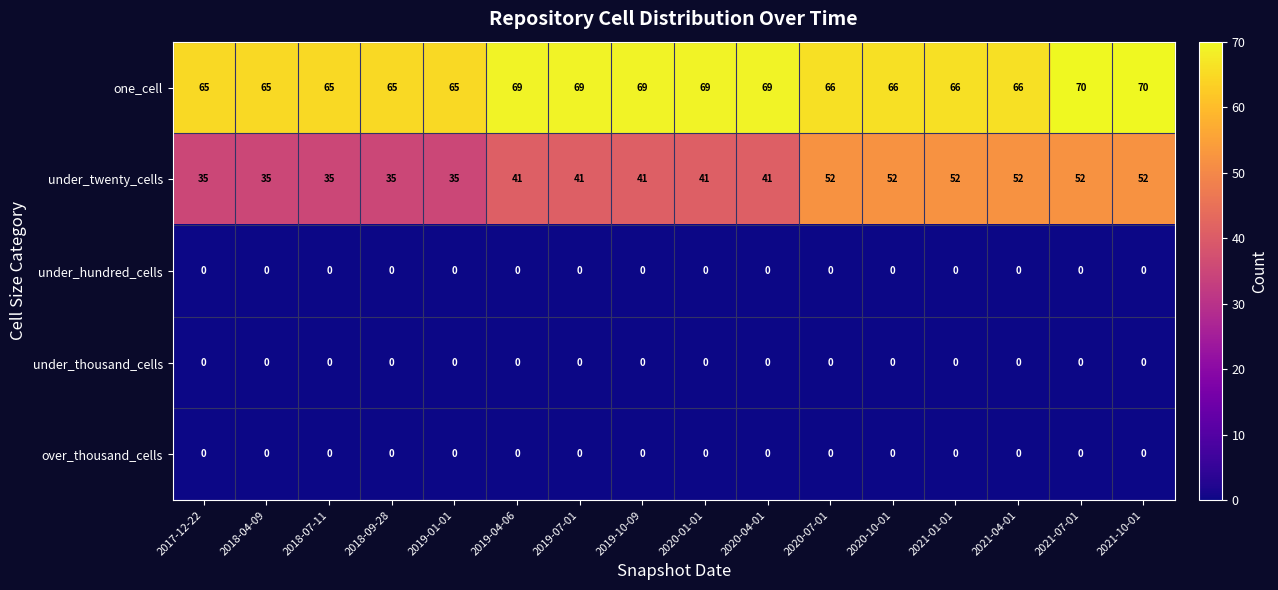

What is the difference between the highest and lowest values at 2017-12-22?

65